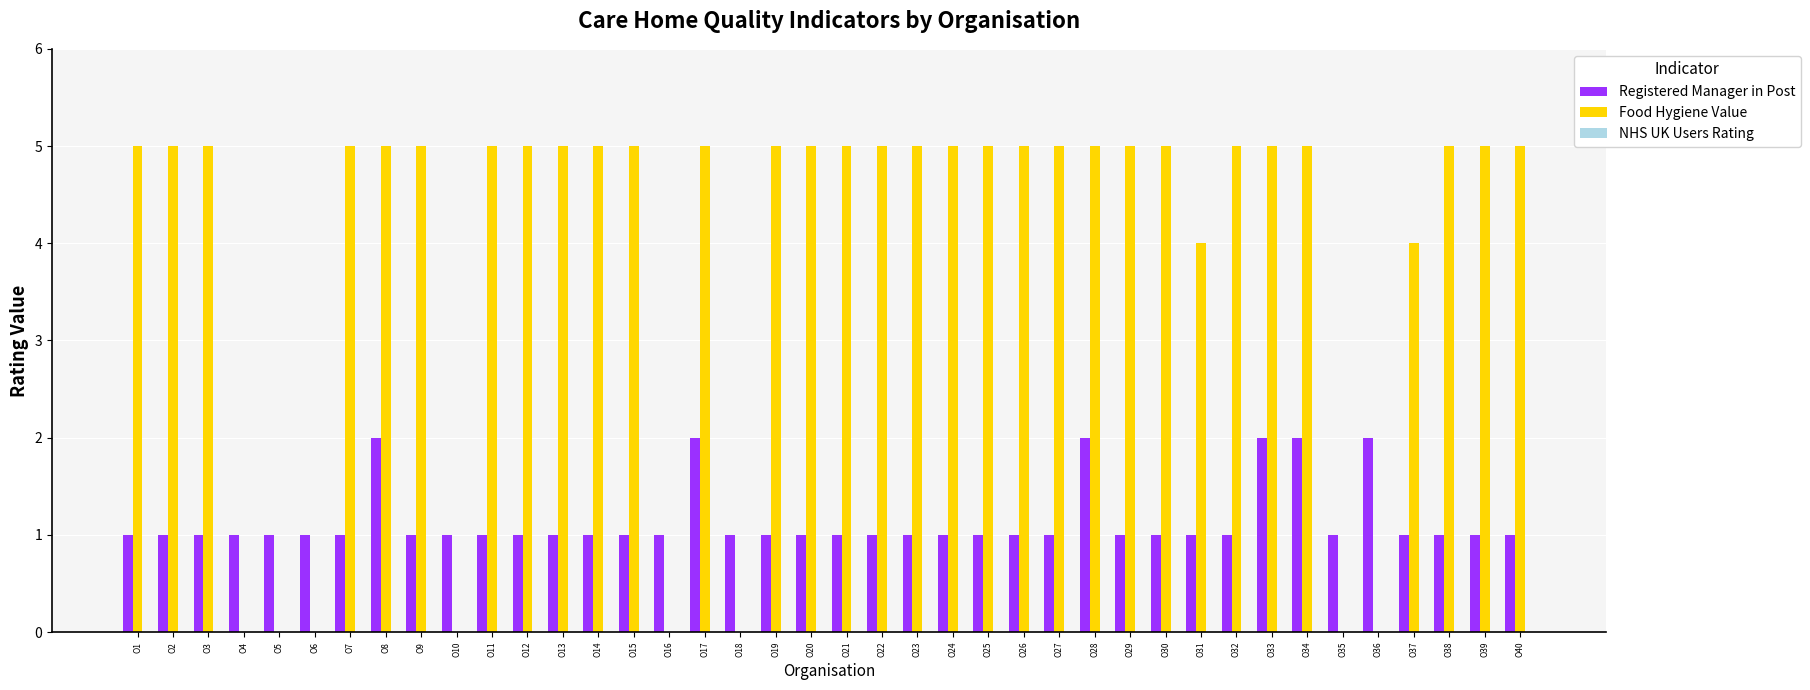

What is the greatest value displayed?

5